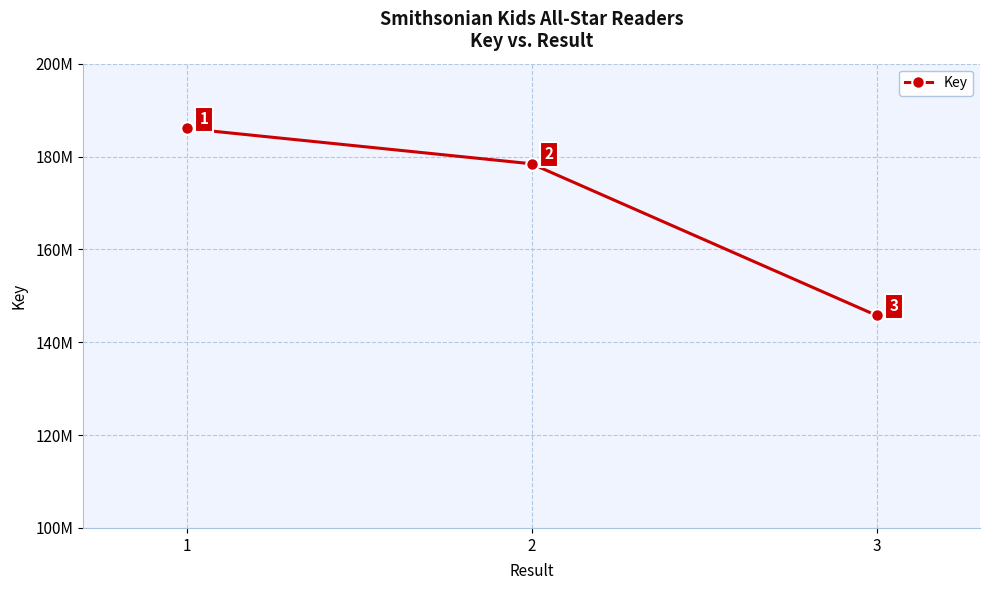

Is this an area chart (filled region under the line)?

No